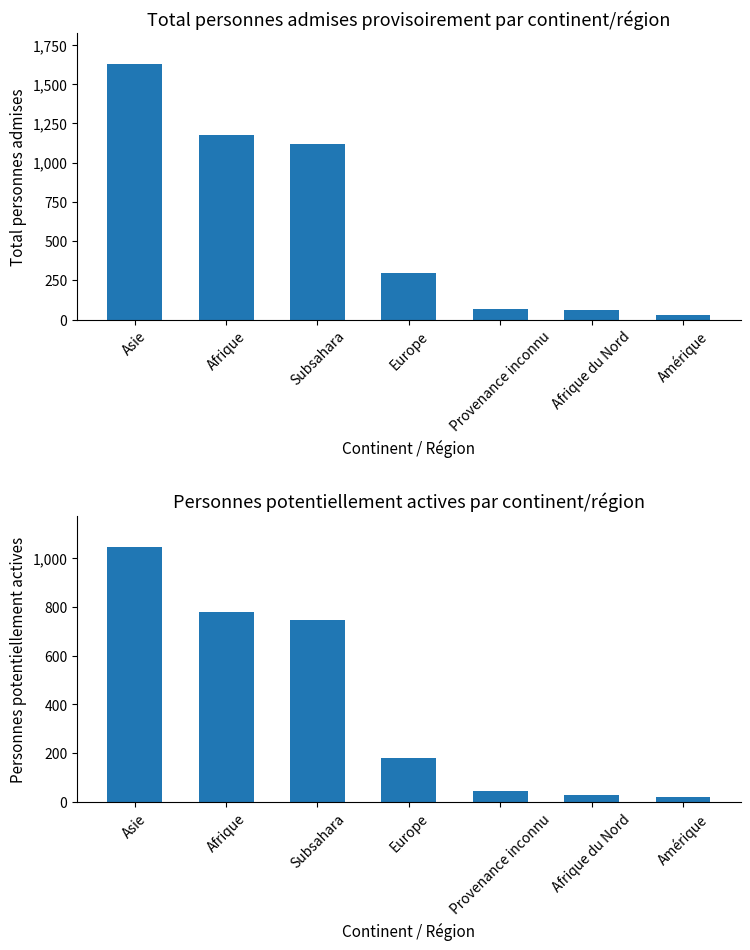

Reading right to left, extract all data points from this chart.

Total personnes admises provisoirement: Amérique=31	Afrique du Nord=59	Provenance inconnu=69	Europe=298	Subsahara=1116	Afrique=1175	Asie=1627
Personnes potentiellement actives: Amérique=21	Afrique du Nord=31	Provenance inconnu=44	Europe=179	Subsahara=747	Afrique=778	Asie=1046